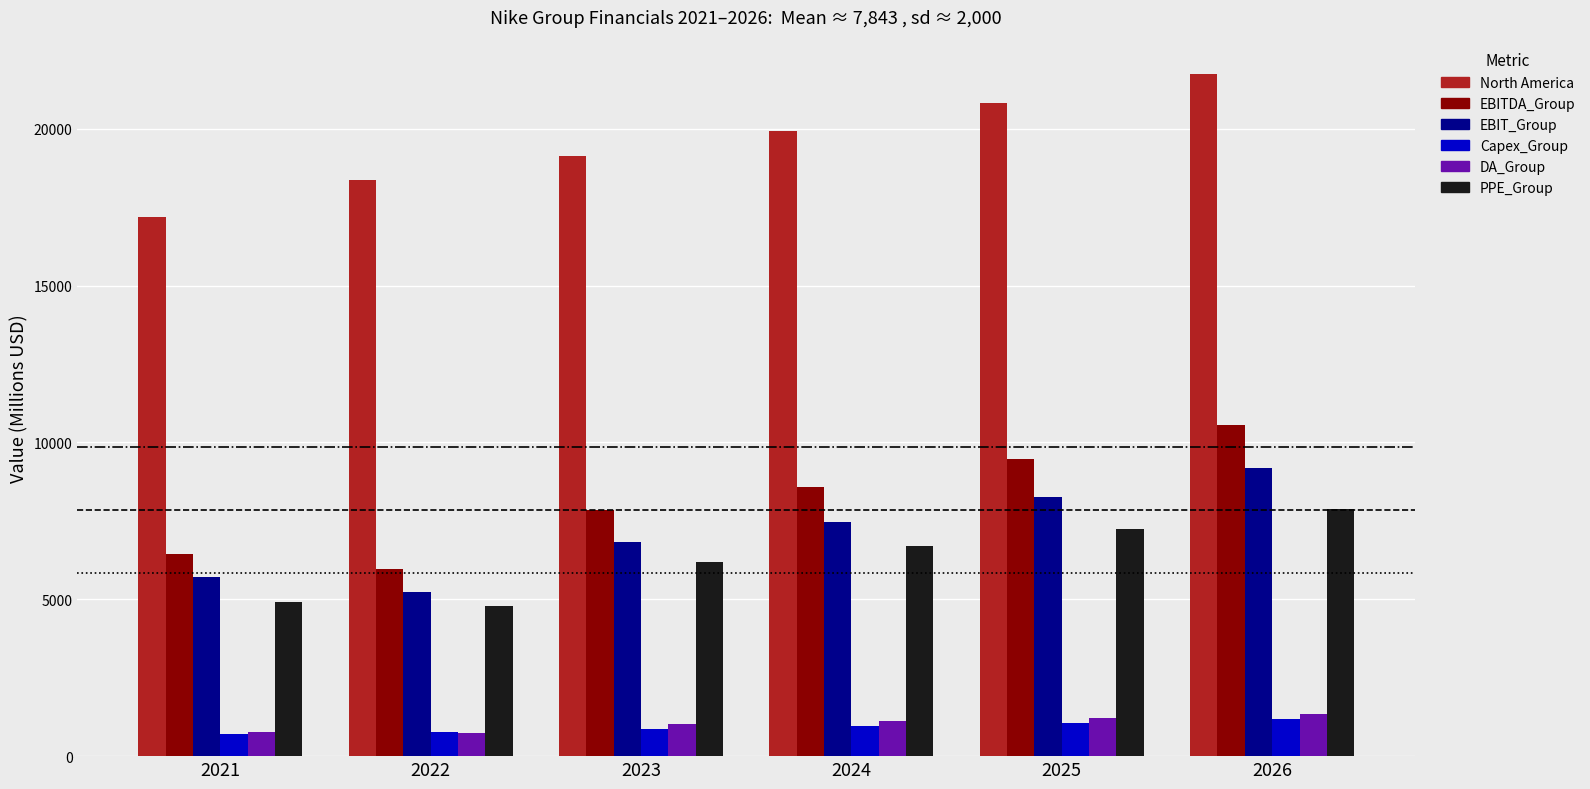

What is the difference between the North America values at 2025 and 2026?

937.5